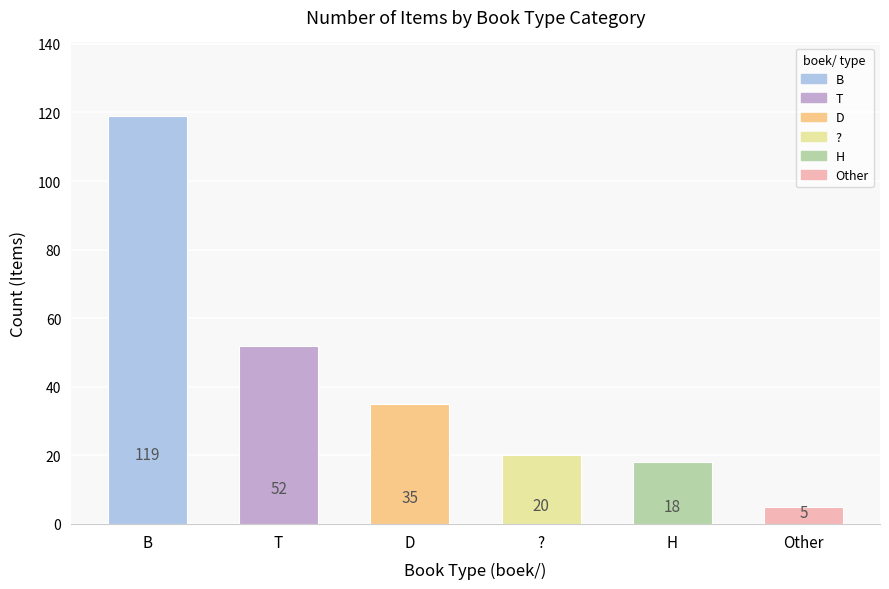

List the labels in order of value, smallest first.

Other, H, ?, D, T, B